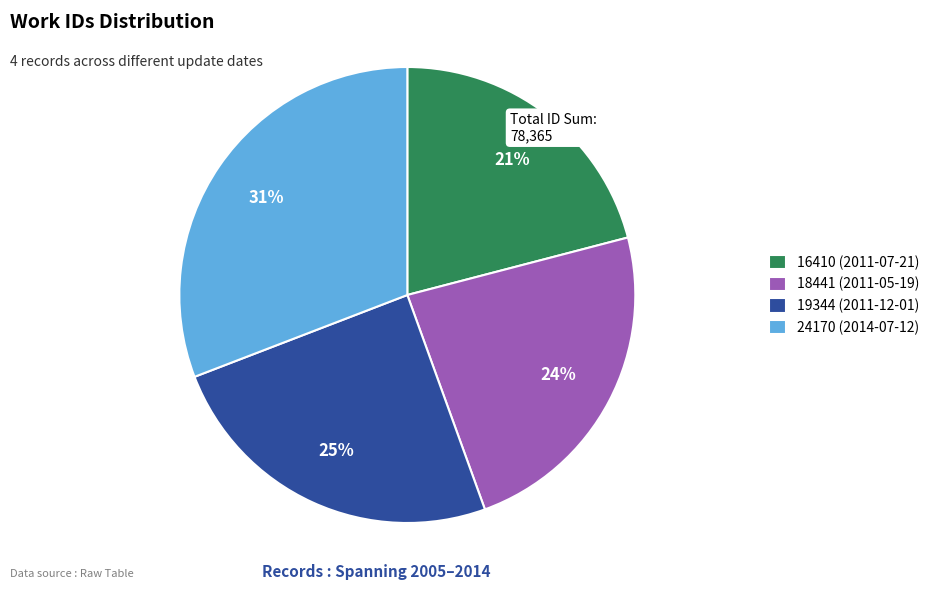

Is the sum of 19344 (2011-12-01) and 18441 (2011-05-19) greater than half?

No